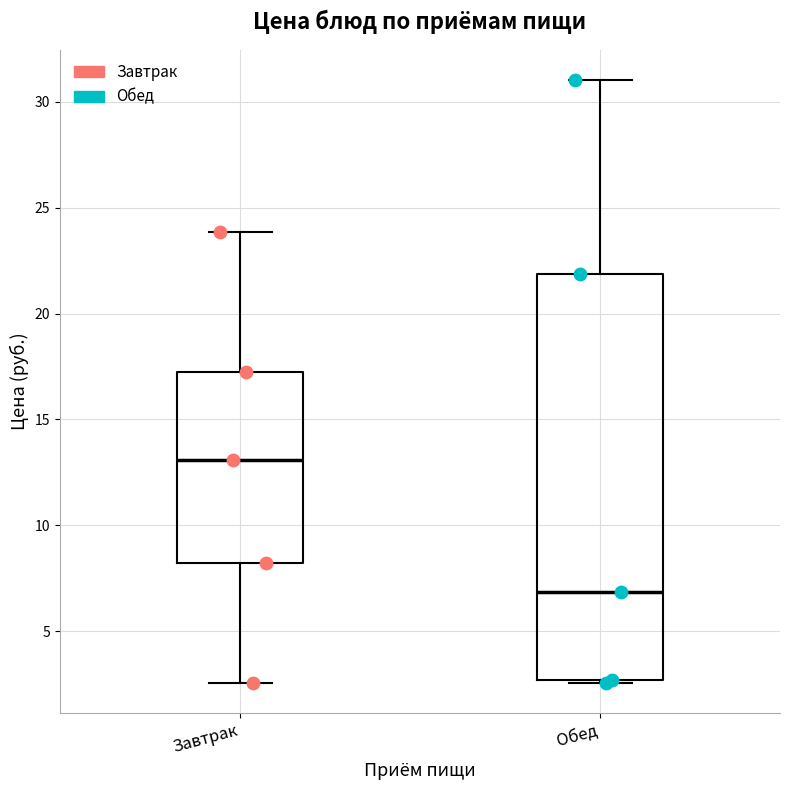

Reading left to right, read every box against the y-axis: the position of its median line, the range the box covers, and the ends of its whiskers. The values are not printed on the chart, so give them approximately, as read against the axis.

Завтрак: median 13.0, box 8.5 to 17.5, whiskers 2.5 to 24.0
Обед: median 7.0, box 2.5 to 22.0, whiskers 2.5 to 31.0